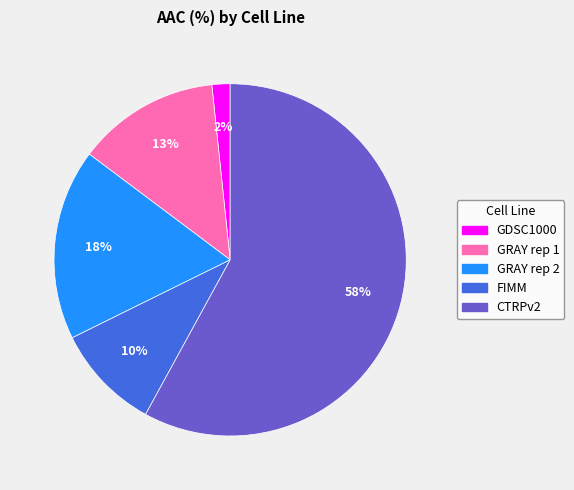

To the nearest percent, what is the difference between the GRAY rep 1 and CTRPv2 slice percentages?

45%